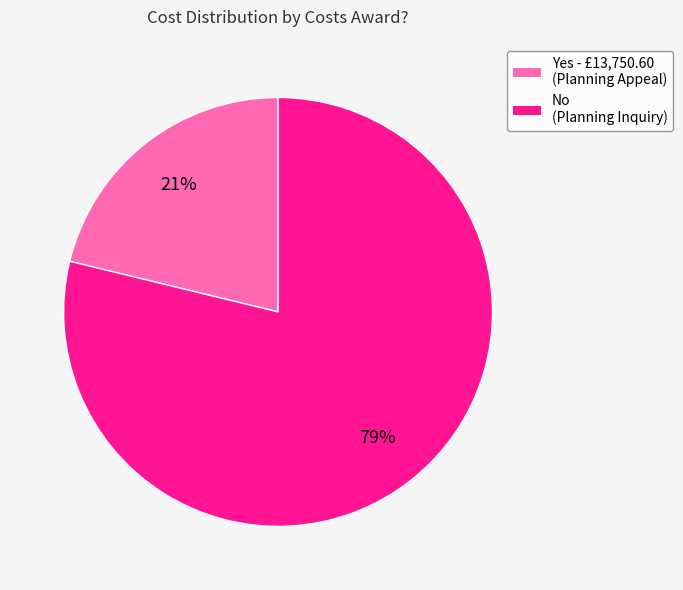

How many slices are in this pie chart?

2